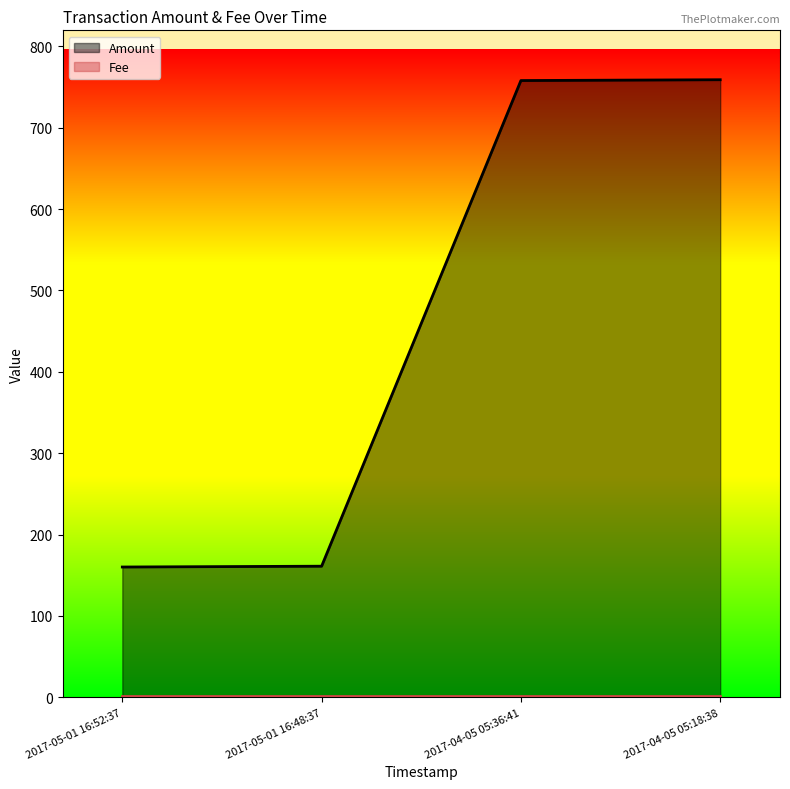

What is the greatest value displayed?

759.0